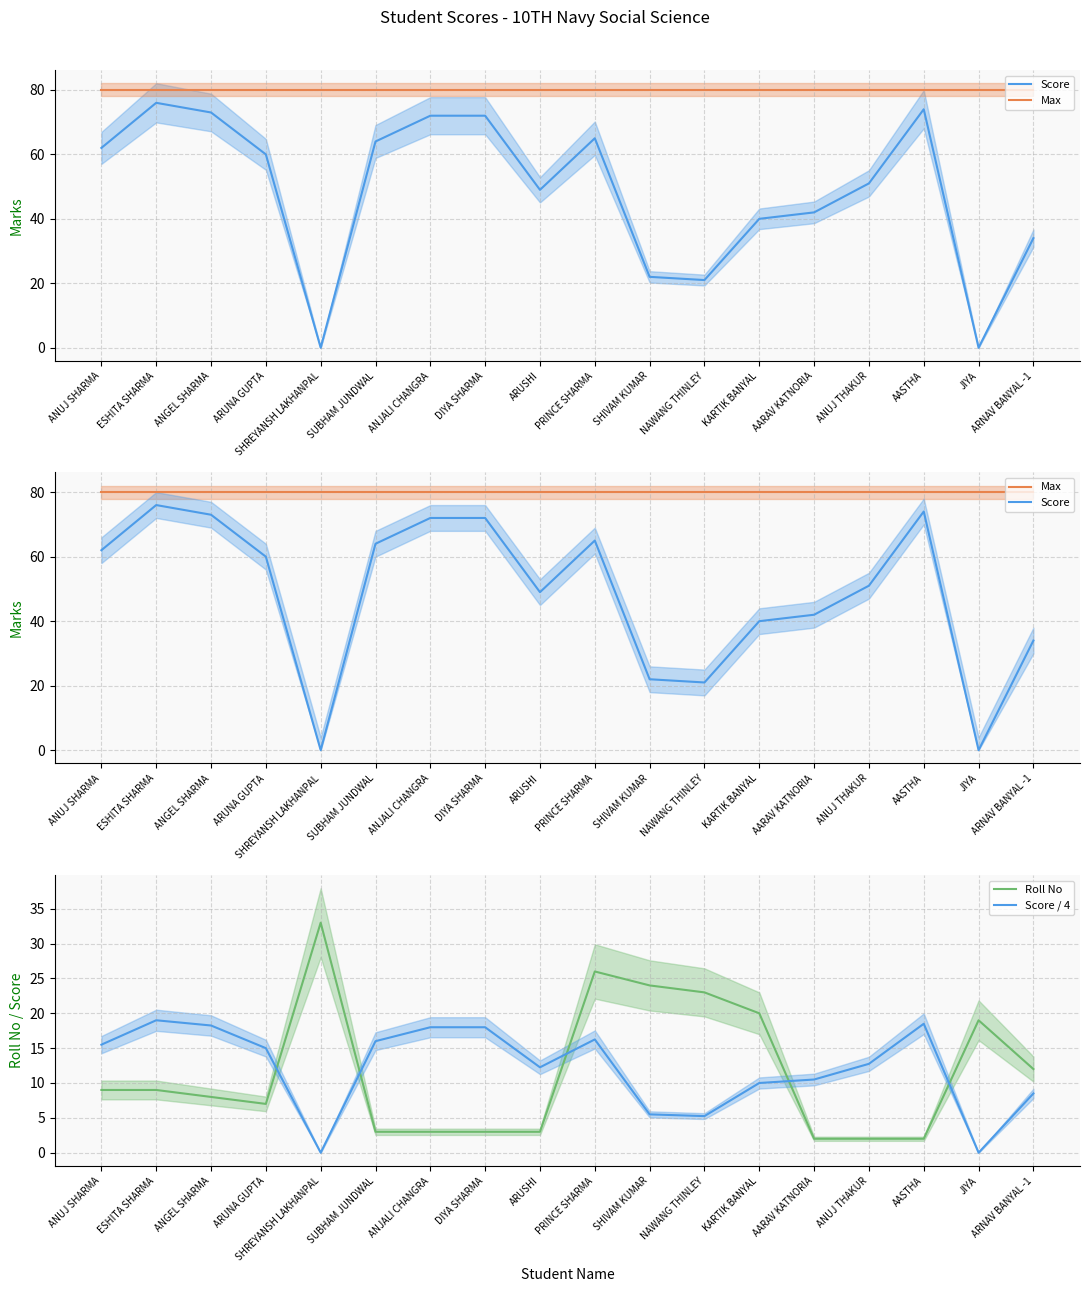

What is the greatest value displayed?

80.0